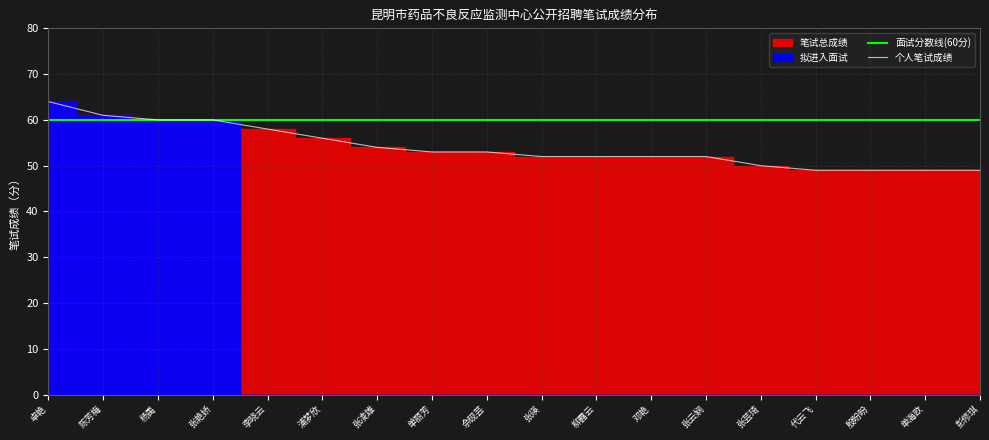

Which category has the lowest value across all series?

代云飞